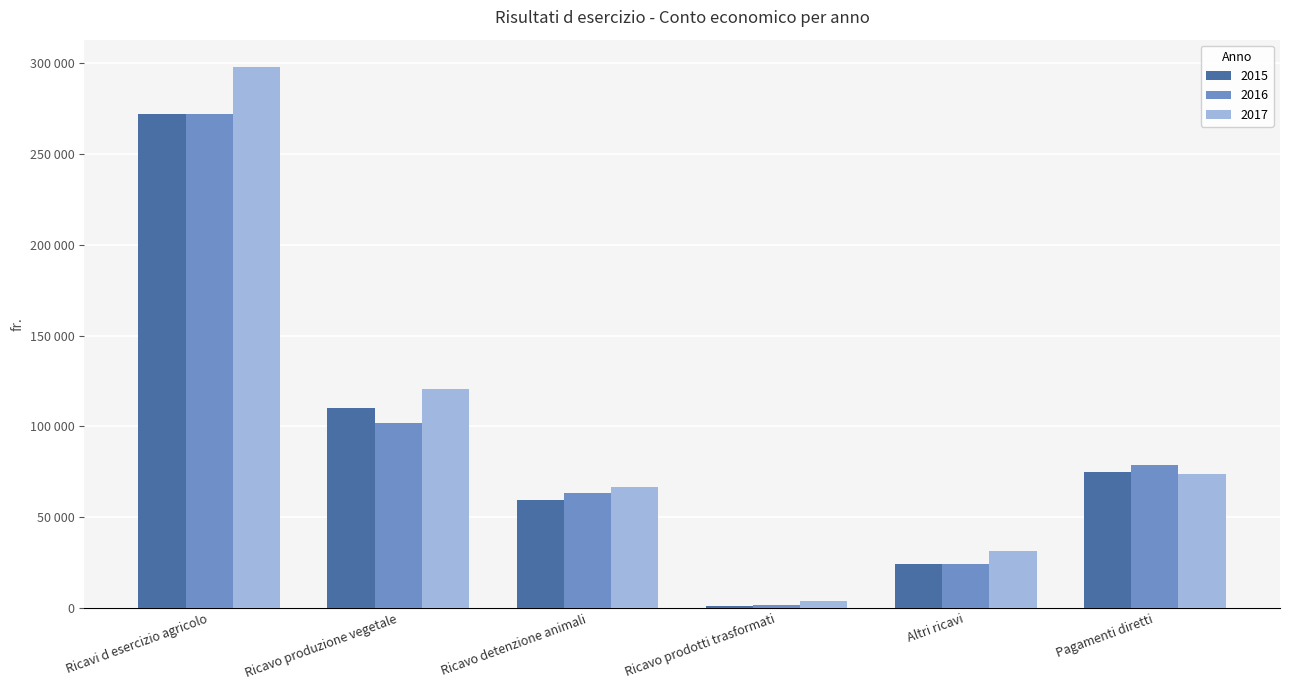

What is the total value across all series at Ricavo prodotti trasformati?

6874